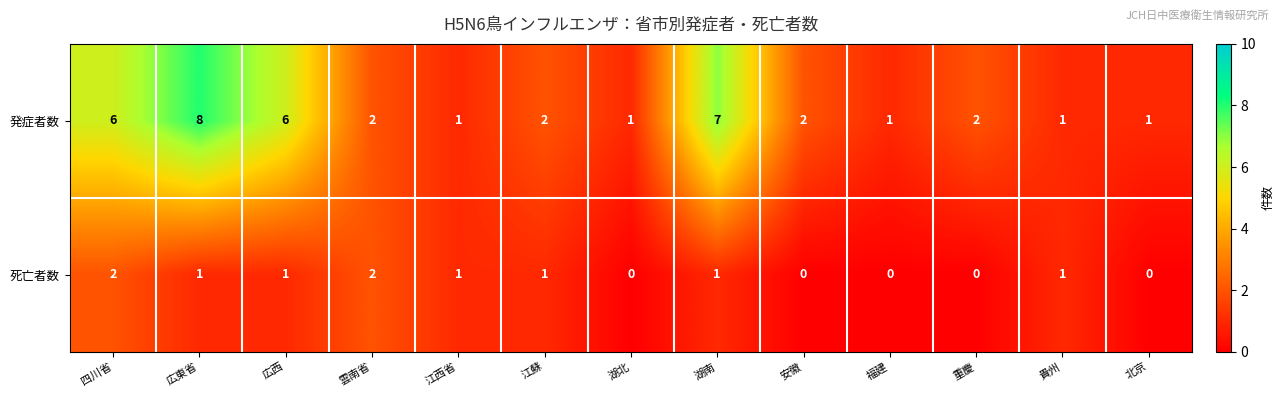

Is the value of 発症者数 at 福建 greater than the value of 死亡者数 at 雲南省?

No